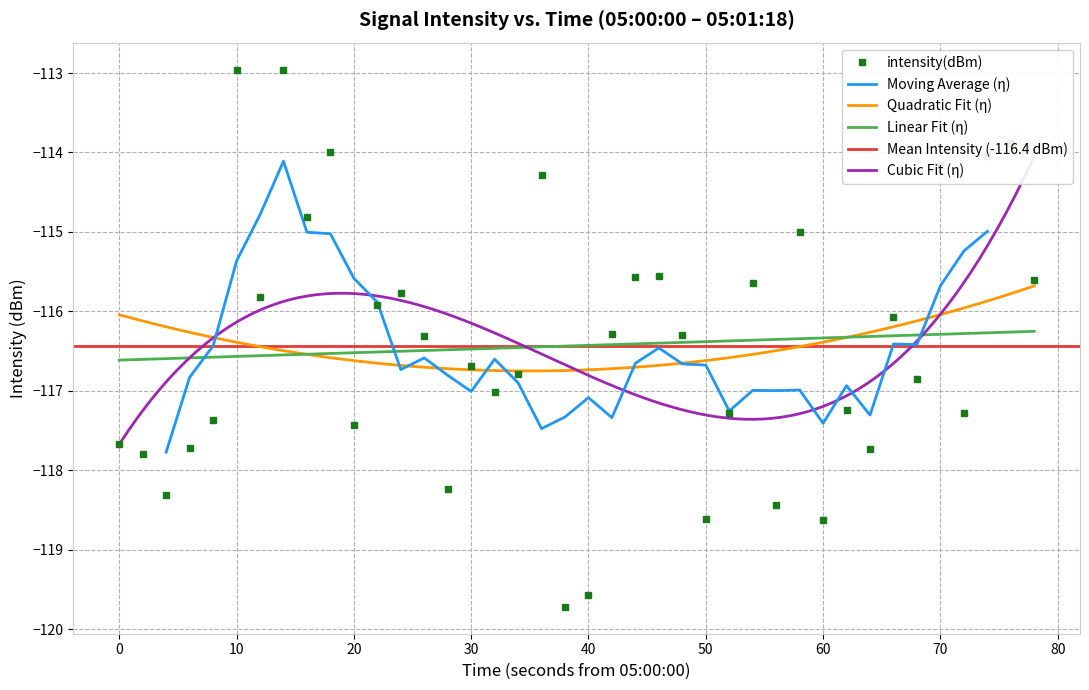

The value of intensity(dBm) at 40 is -36.2. True or false?

False